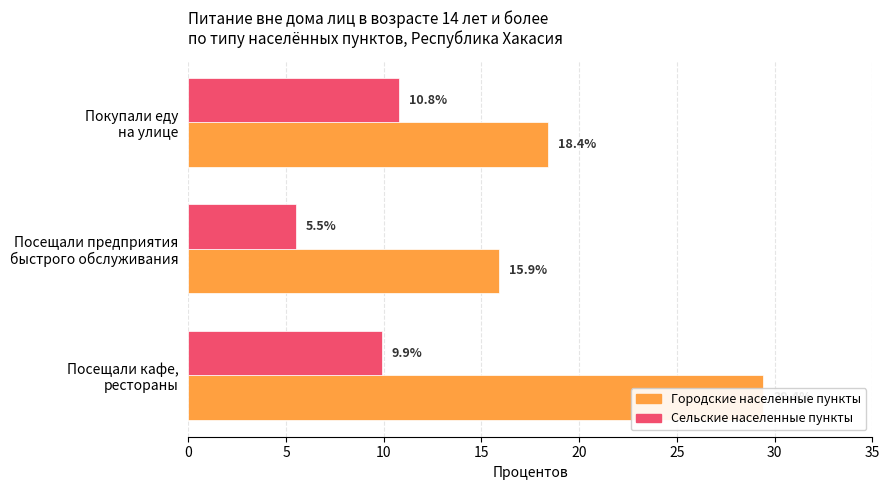

How many groups of bars are there?

3